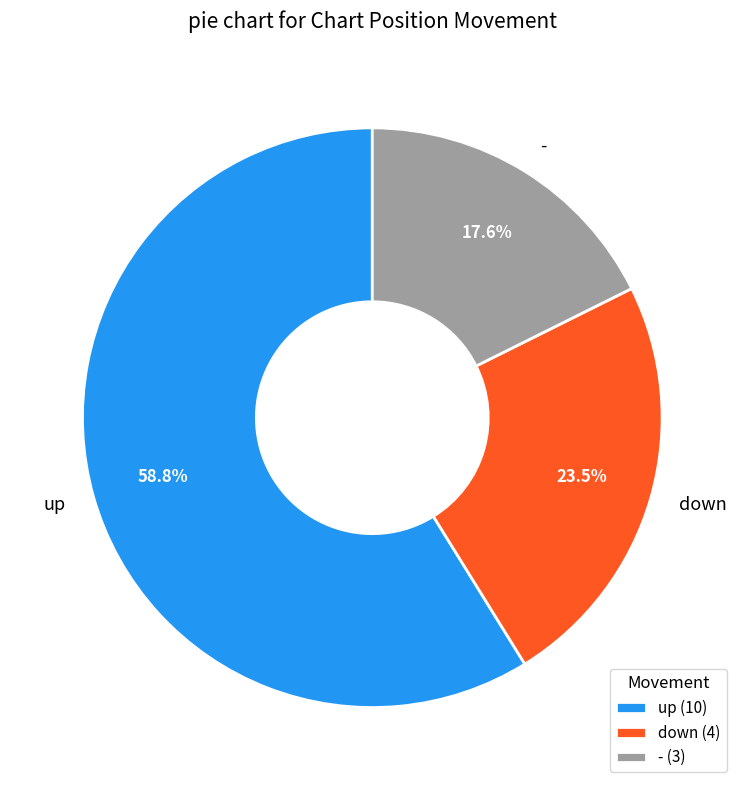

Combined, do up and - account for over 50%?

Yes